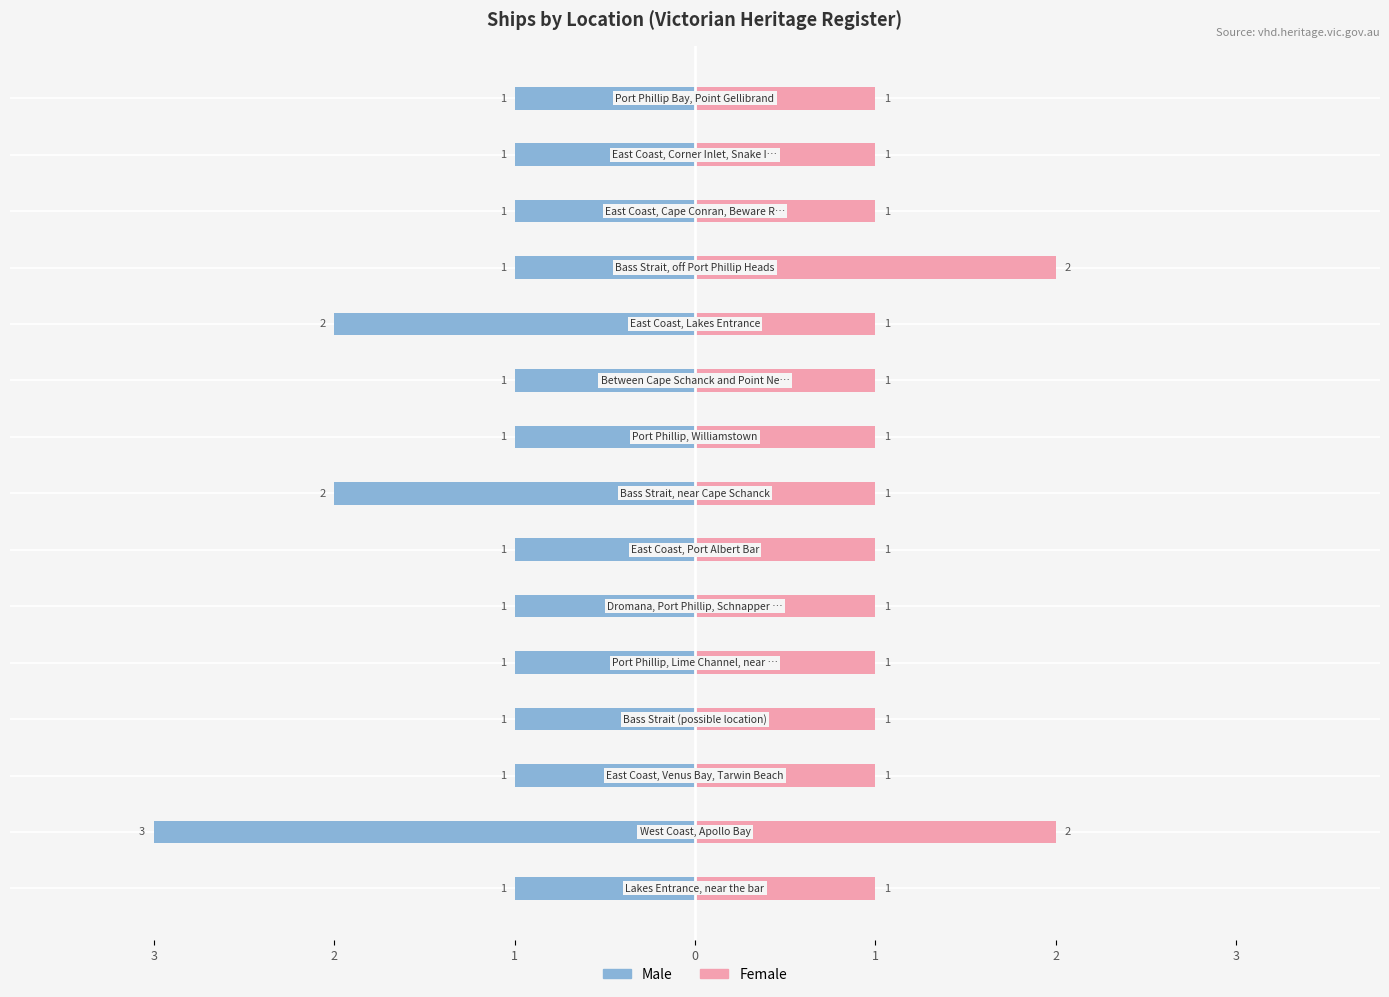

Between 0 and 9, which series saw the biggest shift?

Male